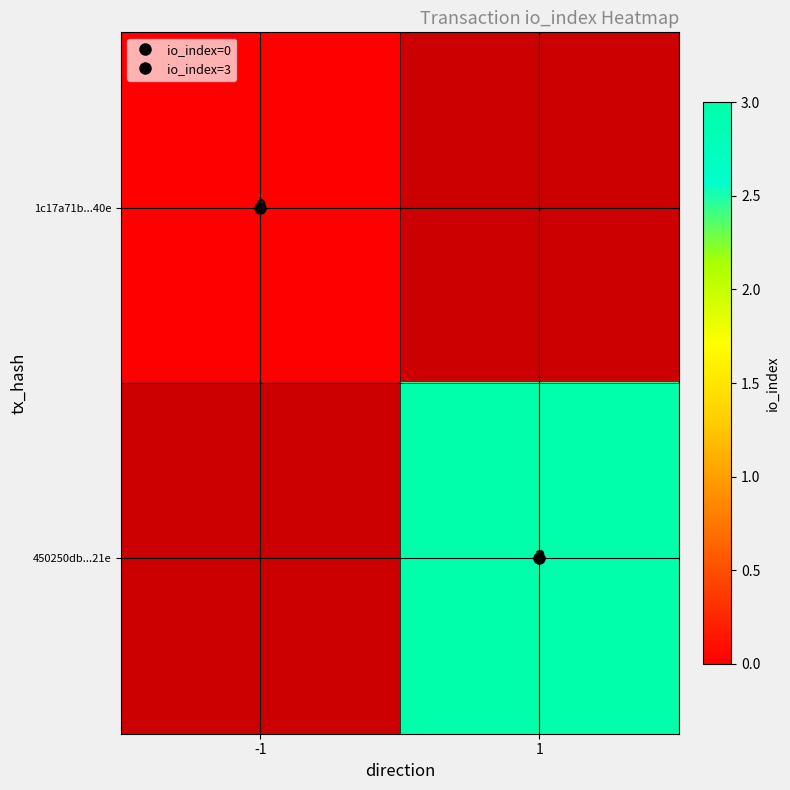

Where is 1c17a71b...40e nearest to the value 0?

-1